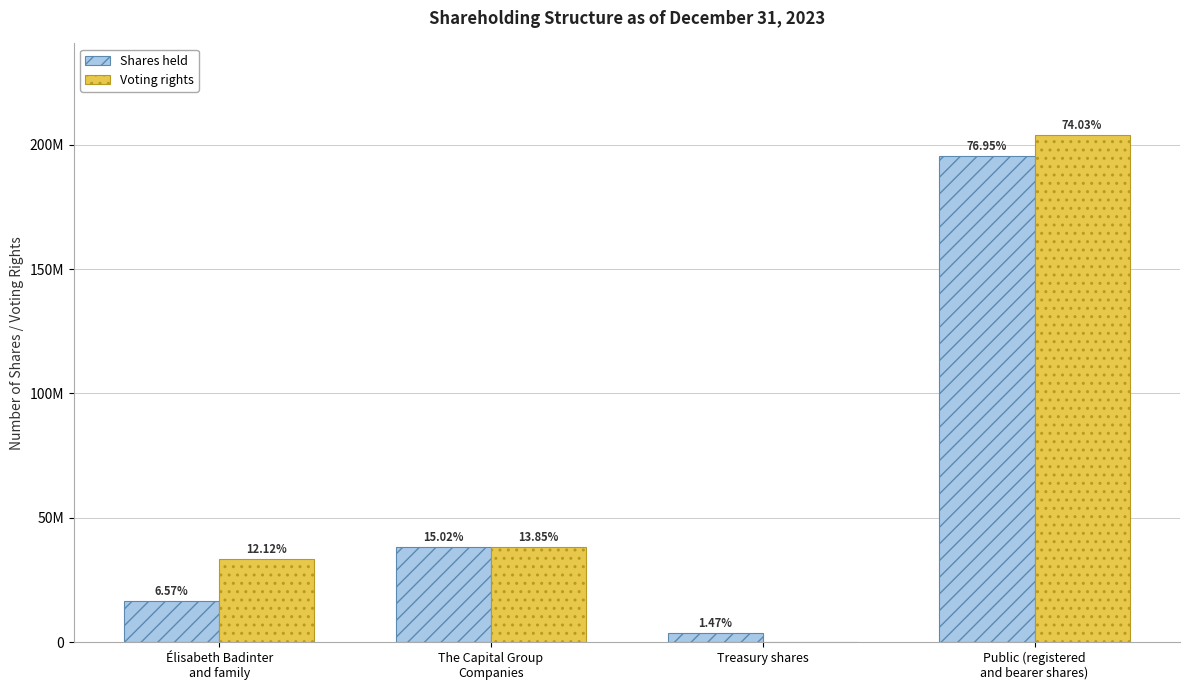

Where is Voting rights nearest to the value 102042188?

The Capital Group
Companies